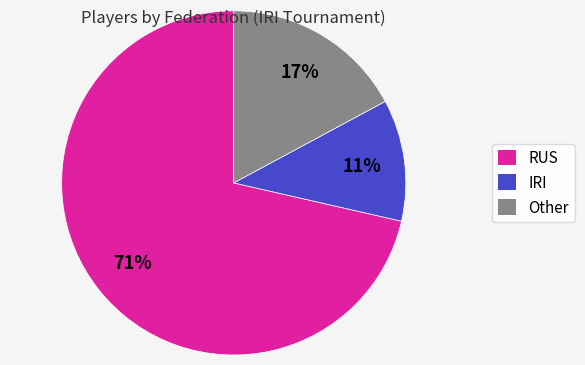

True or false: Other accounts for 17% of the total.

True